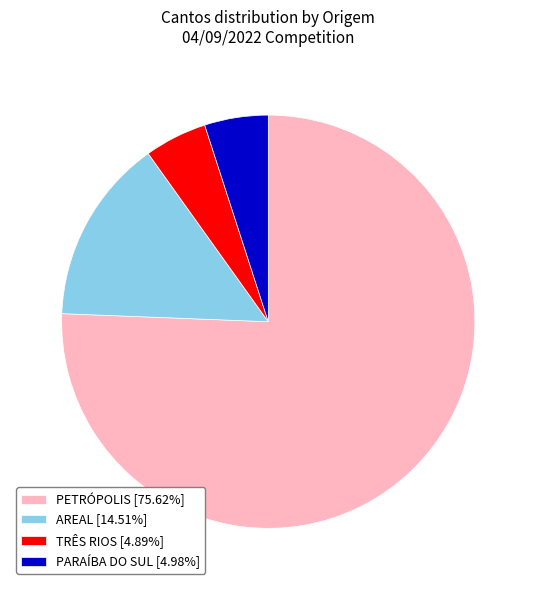

Count the number of slices in the pie.

4